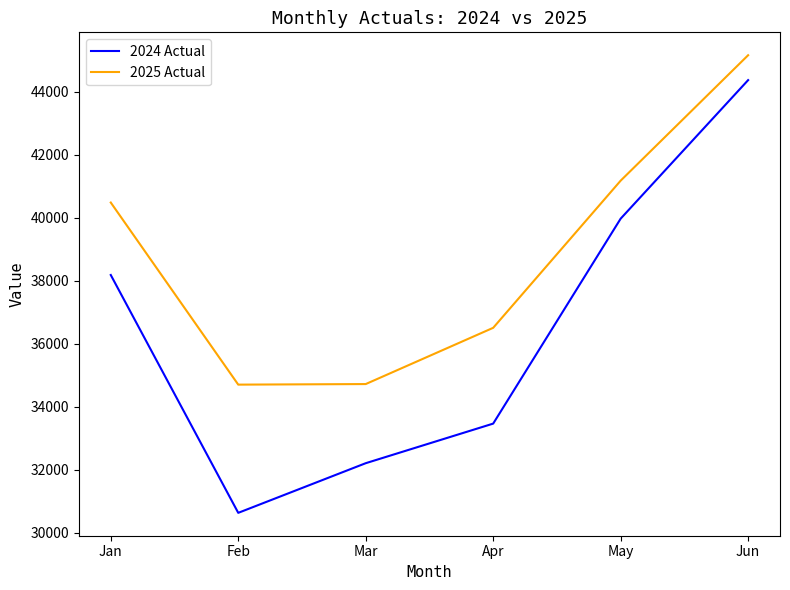

What value does the 2024 Actual series have at Mar, to the nearest 50?

32200